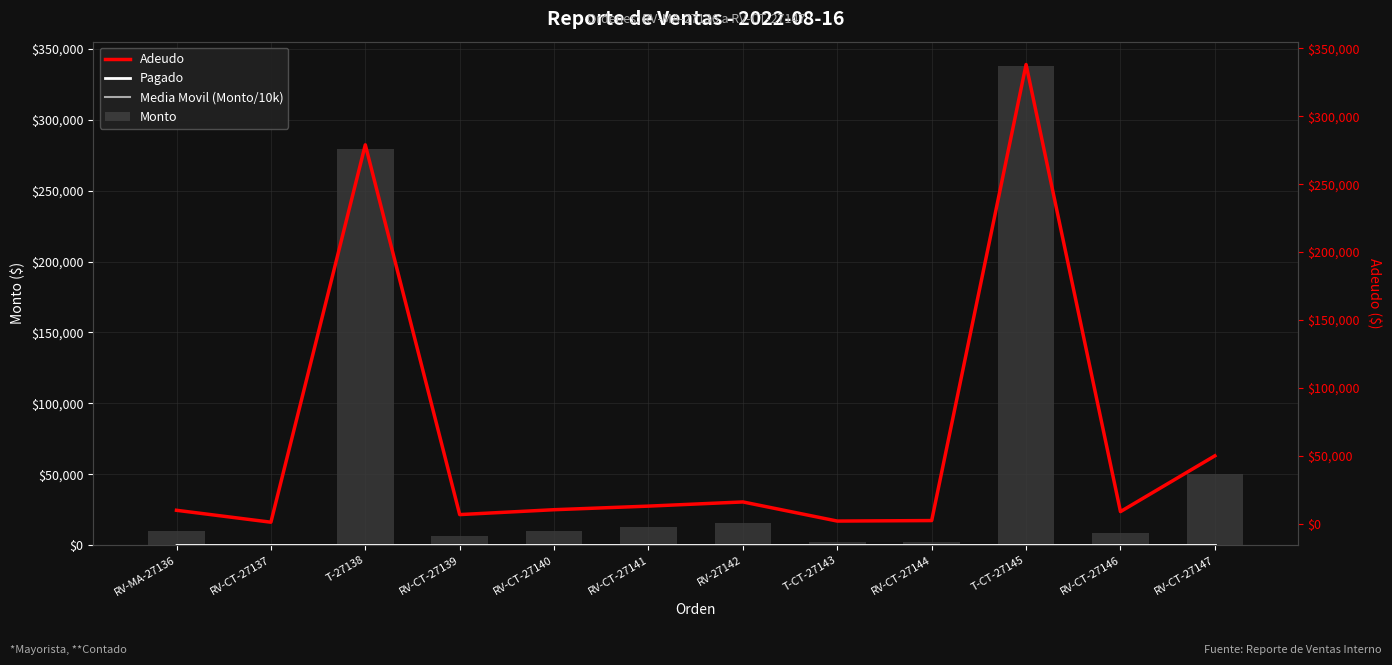

What is the approximate value of Media Movil (Monto/10k) at RV-CT-27137?

9.7